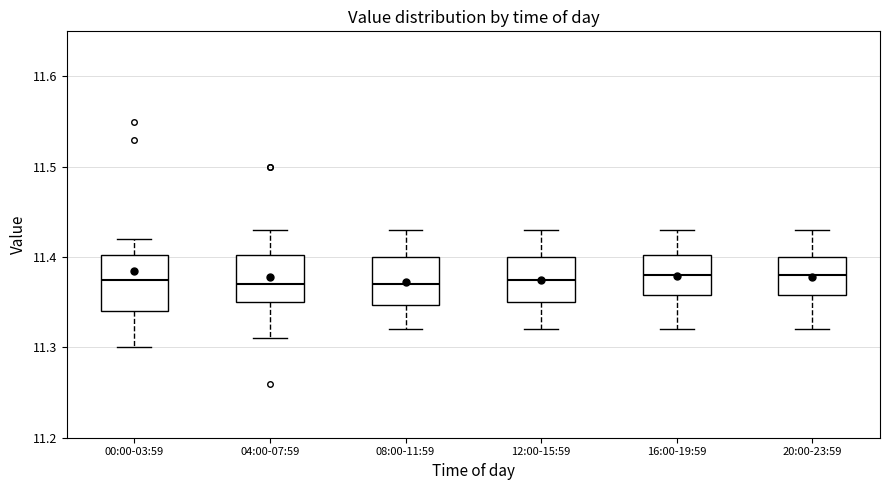

Where is the lower edge of the box for 08:00-11:59 on the y-axis? The values are not printed on the chart, so give them approximately, as read against the axis.

11.35